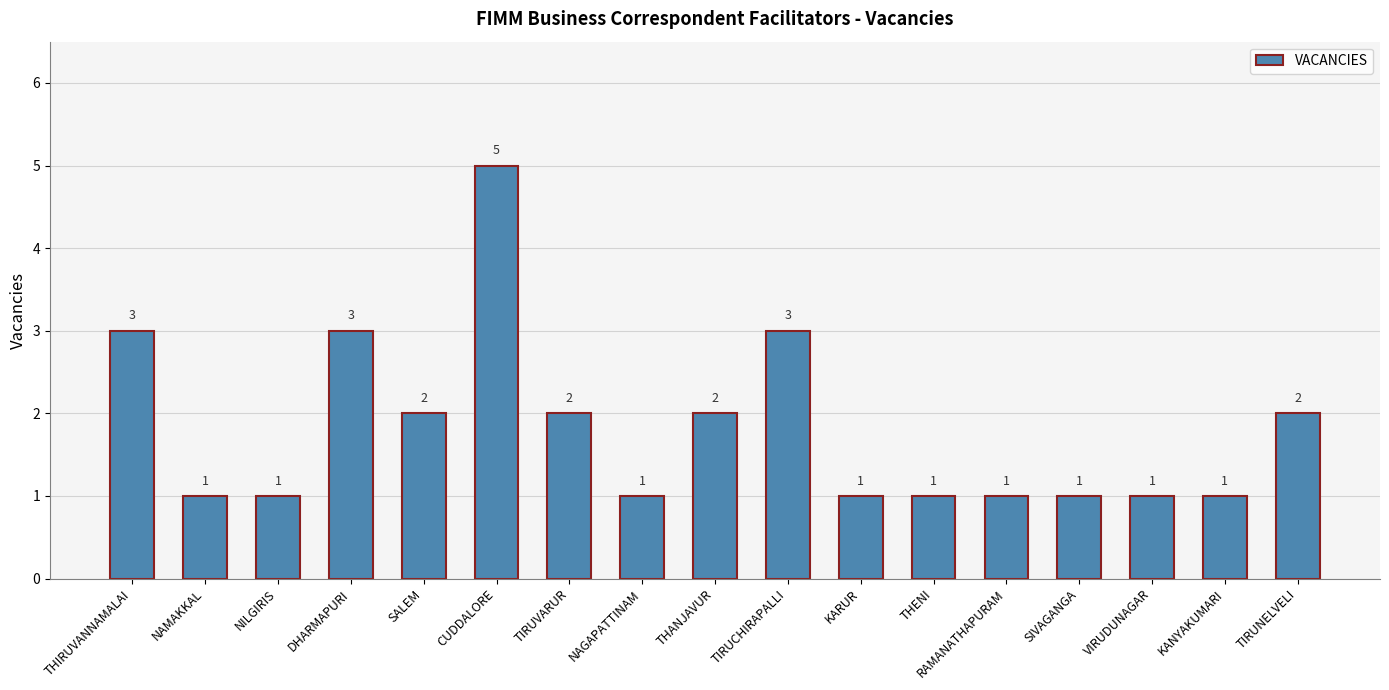

What is the value of the 14th bar from the left?

1